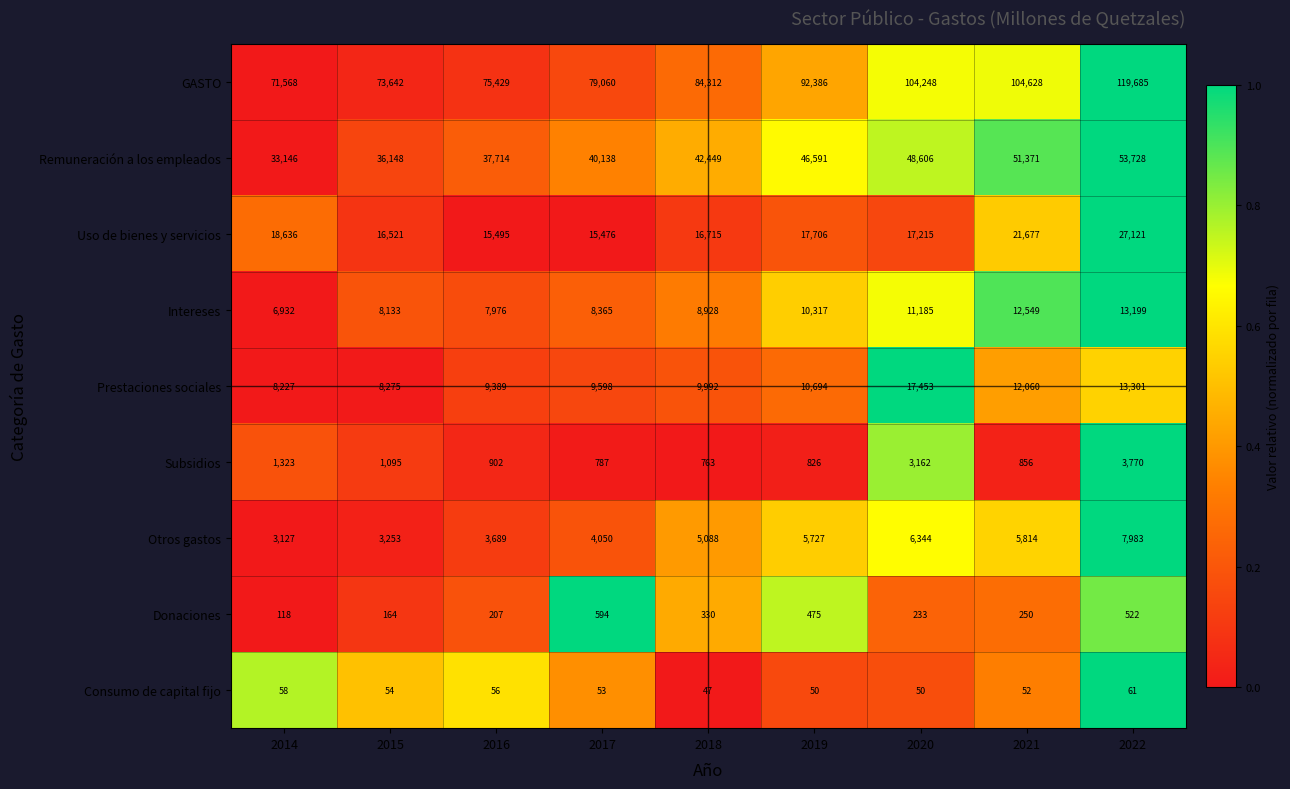

At 2014, list the series in order from smallest to largest.

Consumo de capital fijo, Donaciones, Subsidios, Otros gastos, Intereses, Prestaciones sociales, Uso de bienes y servicios, Remuneración a los empleados, GASTO